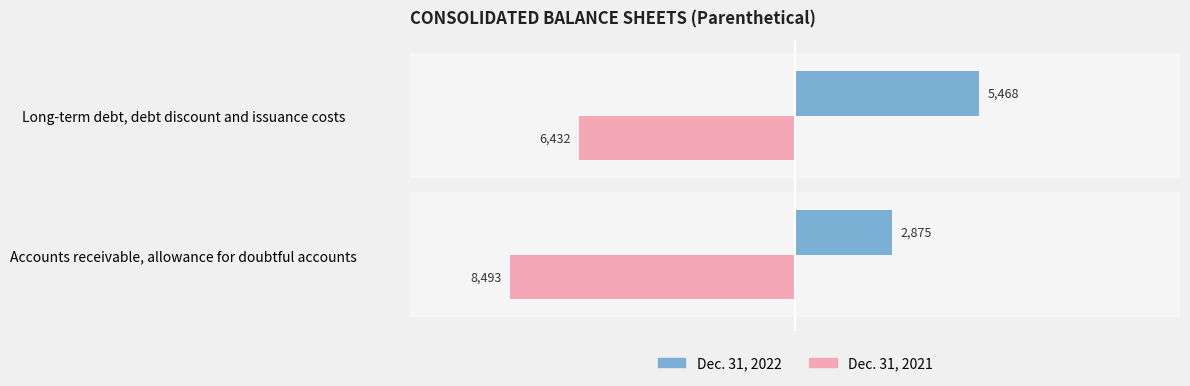

Which series has the widest spread of values?

Dec. 31, 2022